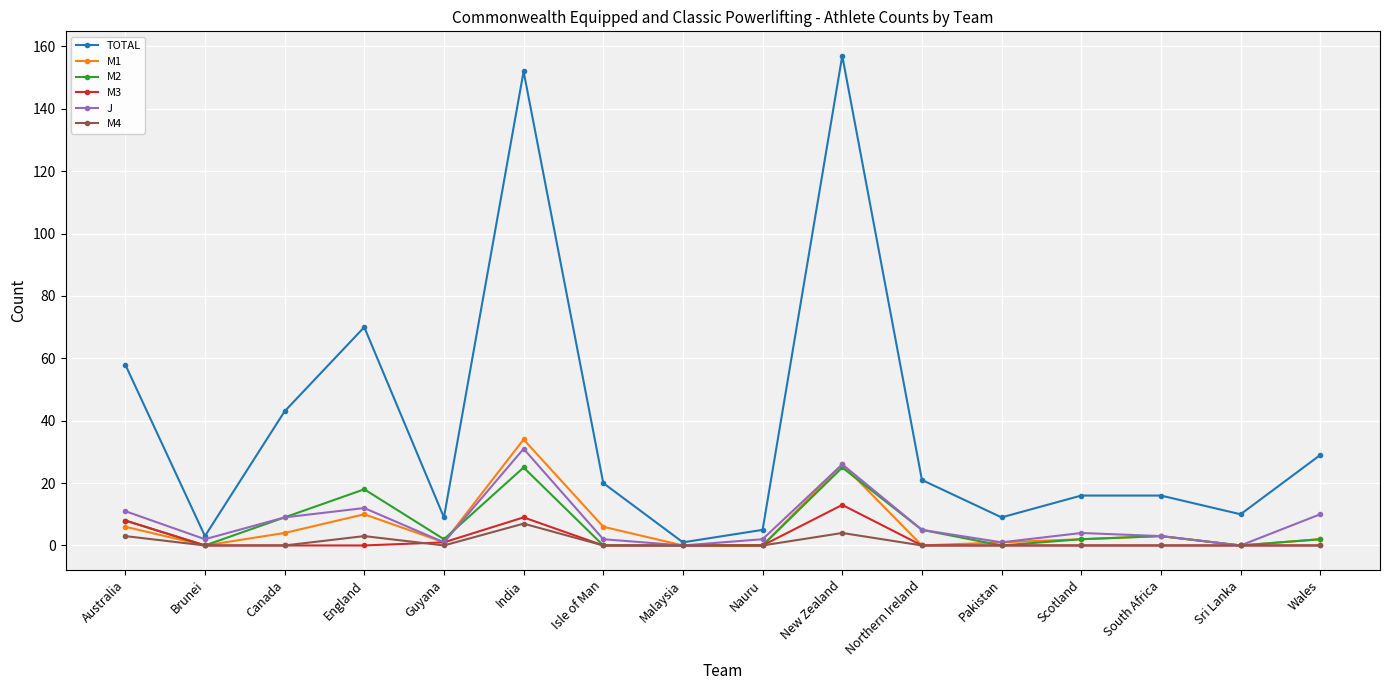

What is the label of the 14th point from the right?

Canada